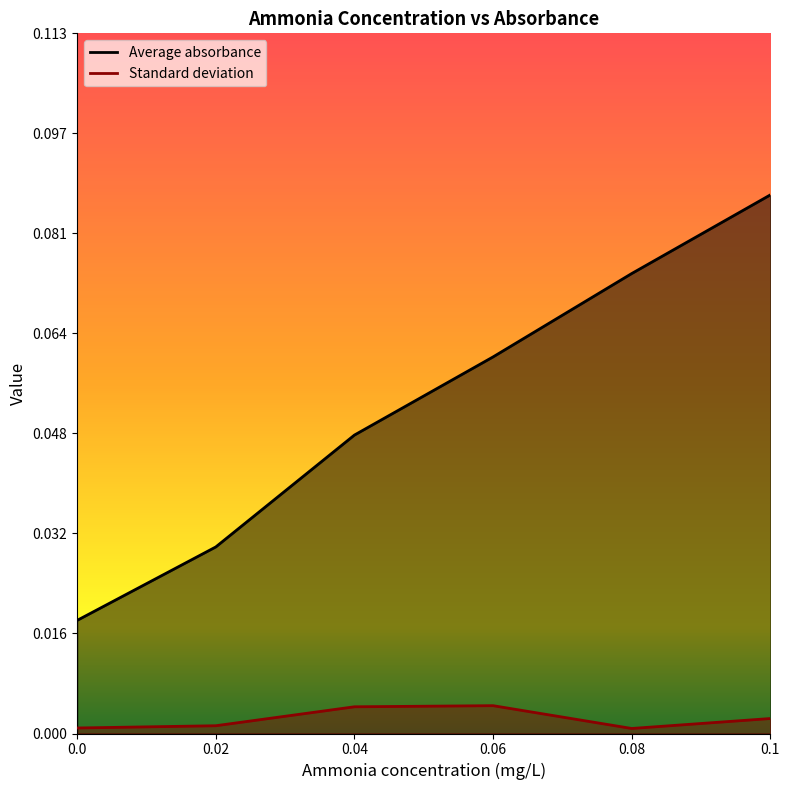

Which series has the largest total across all categories?

Average absorbance